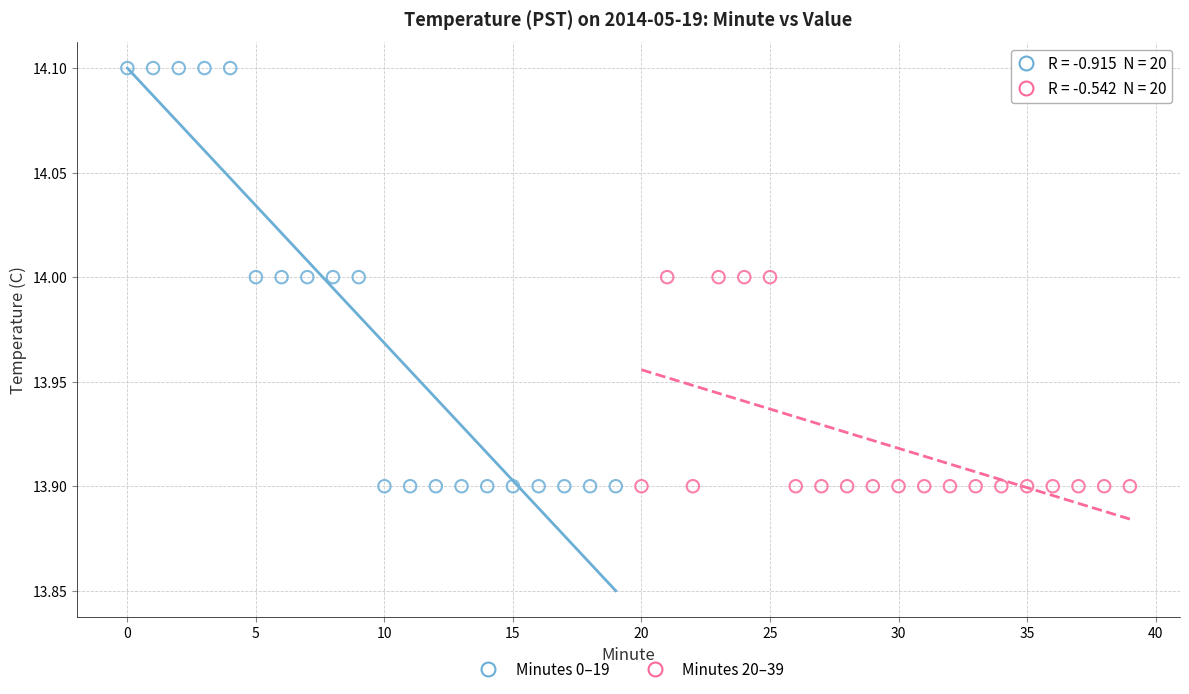

Which series has the widest spread of Y values?

Minutes 0–19